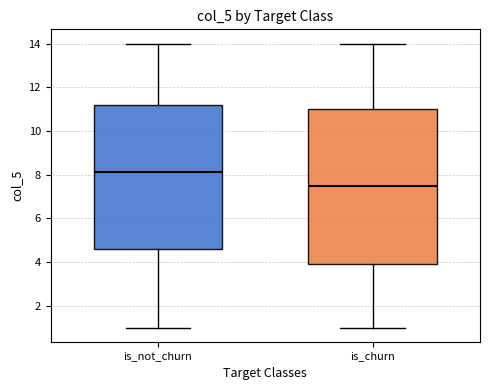

Where is the upper edge of the box for is_churn on the y-axis? The values are not printed on the chart, so give them approximately, as read against the axis.

11.0